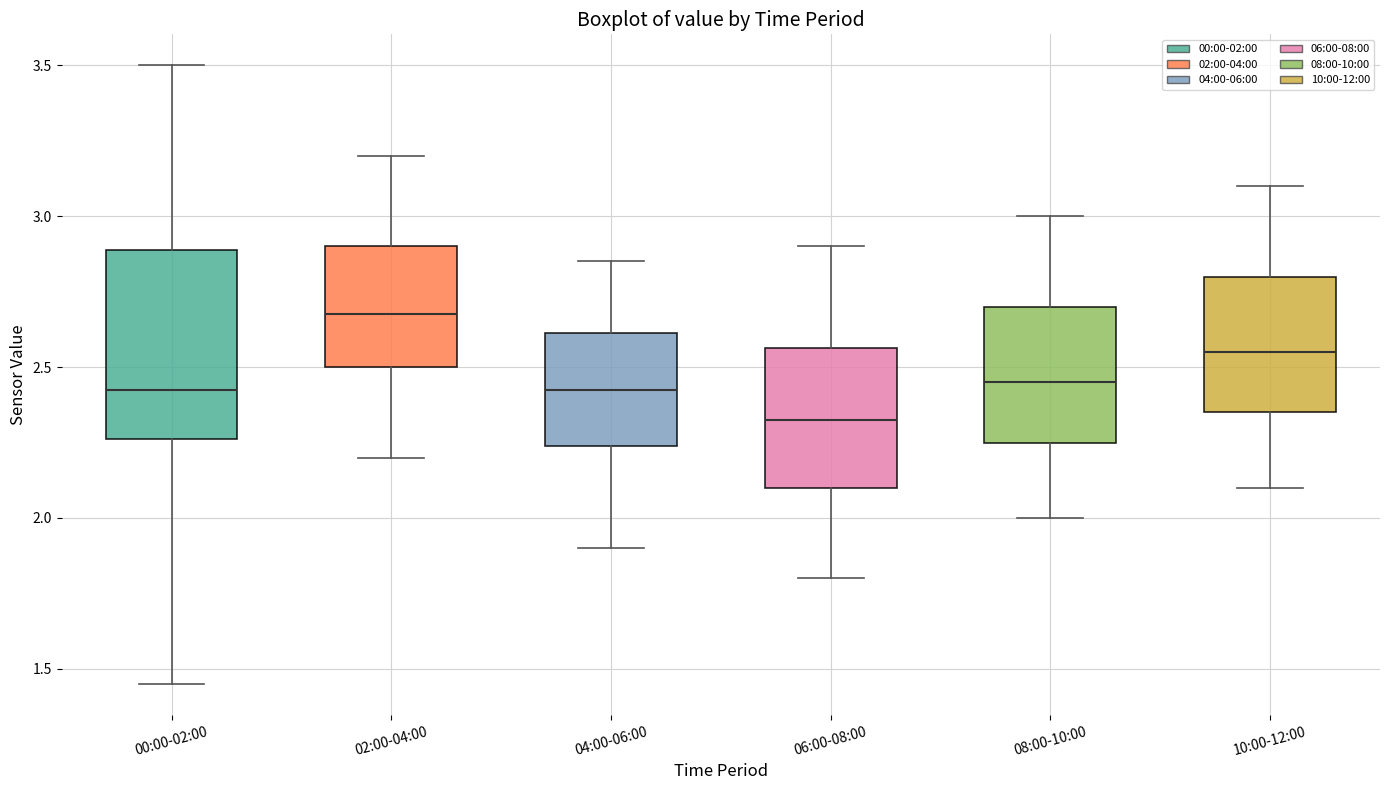

Reading left to right, transcribe this box plot: for each box, give where its median line is, the range the box spans, and where its two whiskers end, as read against the y-axis. The values are not printed on the chart, so give them approximately, as read against the axis.

00:00-02:00: median 2.45, box 2.25 to 2.90, whiskers 1.45 to 3.50
02:00-04:00: median 2.70, box 2.50 to 2.90, whiskers 2.20 to 3.20
04:00-06:00: median 2.45, box 2.25 to 2.60, whiskers 1.90 to 2.85
06:00-08:00: median 2.35, box 2.10 to 2.55, whiskers 1.80 to 2.90
08:00-10:00: median 2.45, box 2.25 to 2.70, whiskers 2.00 to 3.00
10:00-12:00: median 2.55, box 2.35 to 2.80, whiskers 2.10 to 3.10